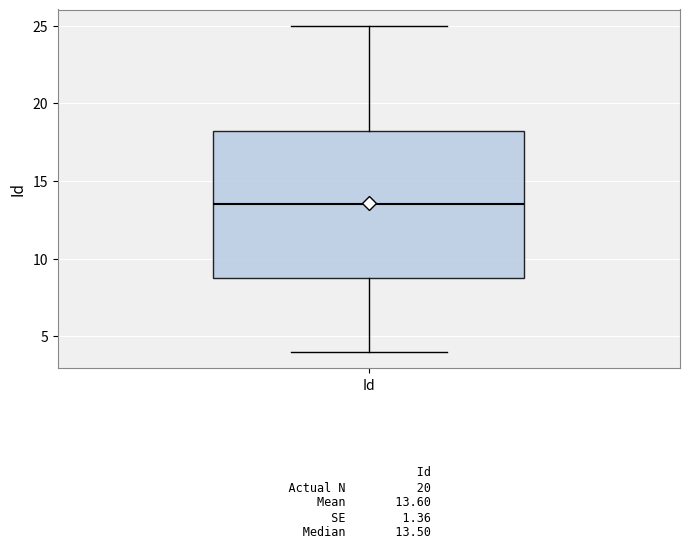

Read this box plot against the y-axis: the position of the median line, the range covered by the box, and the ends of both whiskers. The values are not printed on the chart, so give them approximately, as read against the axis.

median 13.5, box 9.0 to 18.5, whiskers 4.0 to 25.0